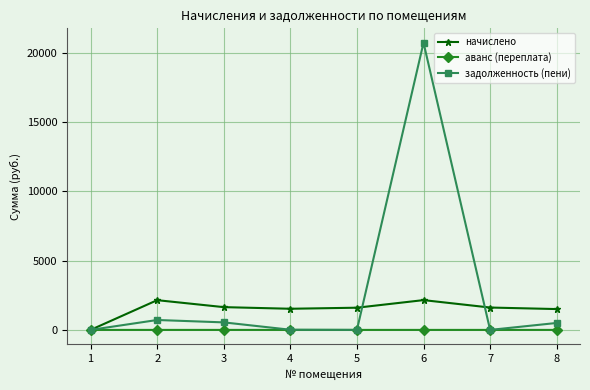

What is the greatest value displayed?

20711.6